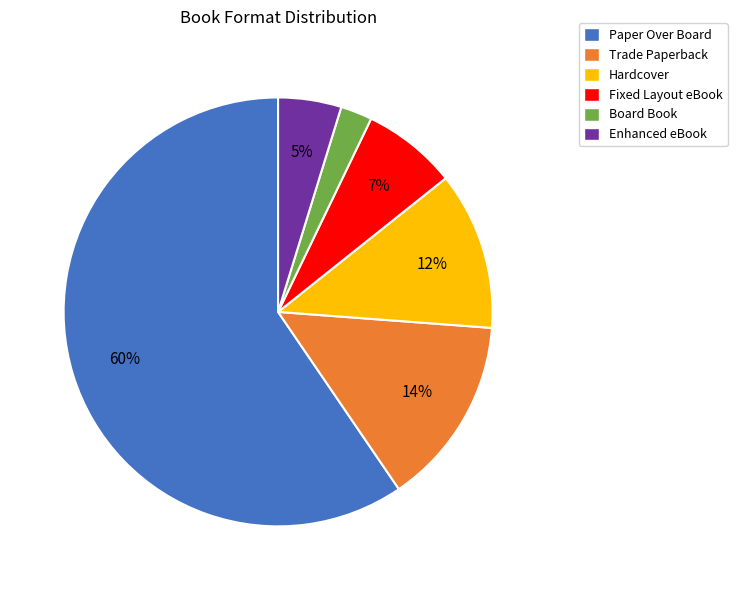

Between Paper Over Board and Enhanced eBook, which is larger?

Paper Over Board